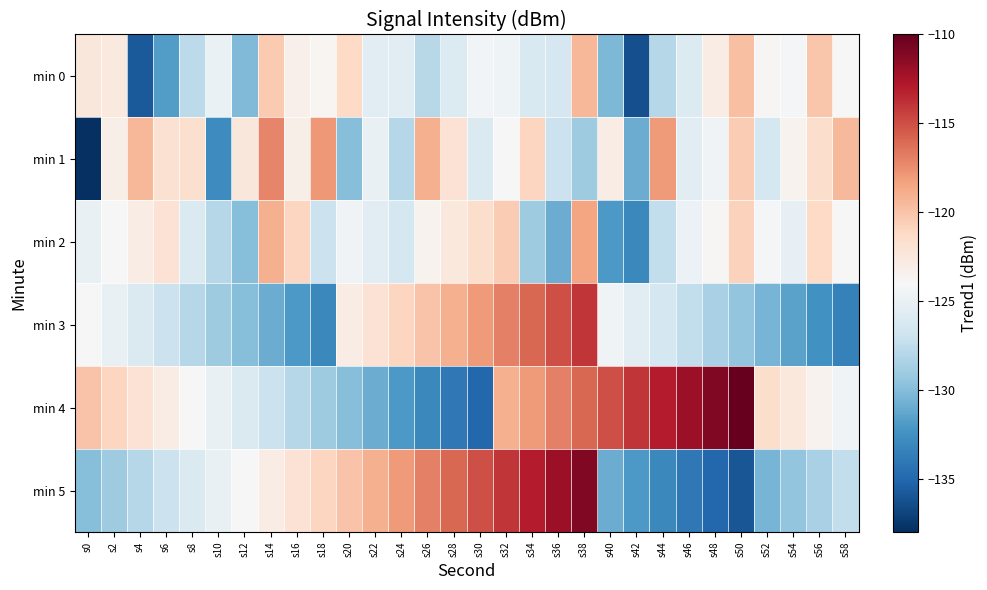

What is the smallest value displayed?

-138.1